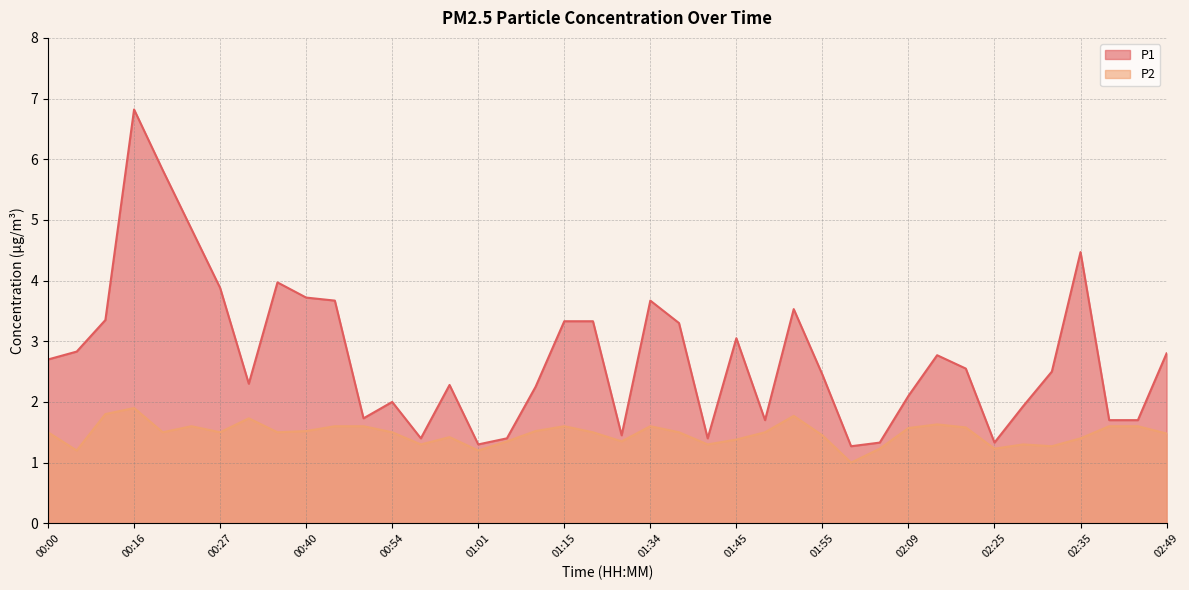

The P1 series shows 0.8 at 01:39. True or false?

False